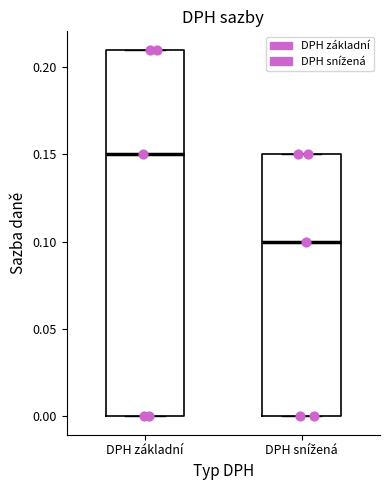

Which box has the highest median line?

DPH základní